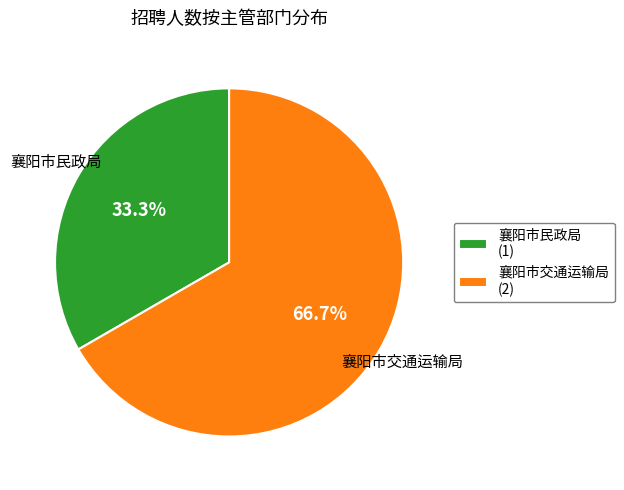

What percentage is NOT represented by 襄阳市交通运输局 (2)?

33.3%